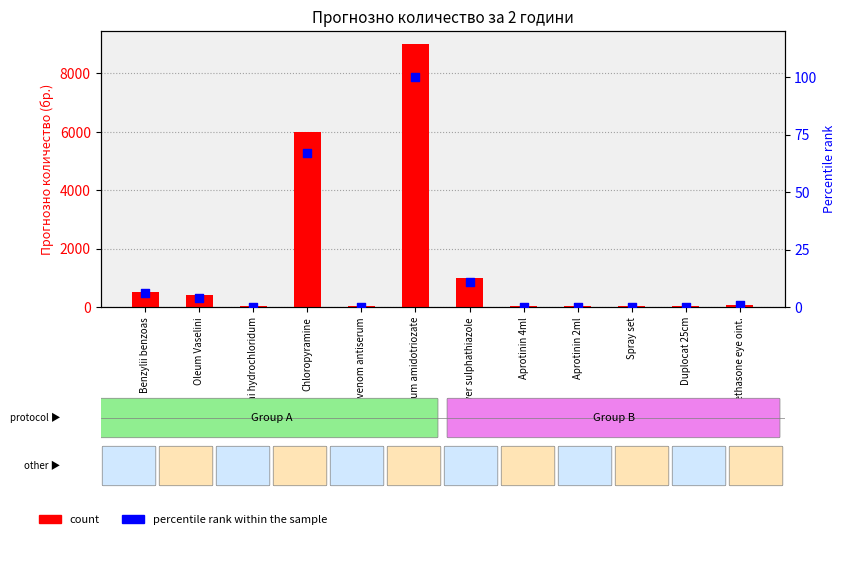

At how many categories does at least one series exceed 8529?

1